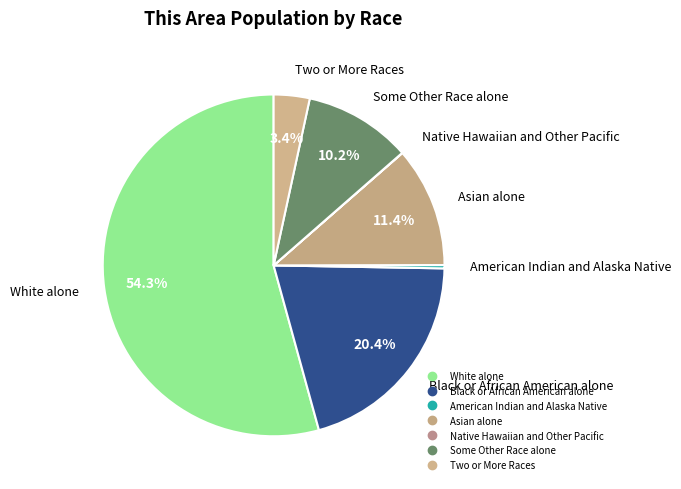

How many segments does this pie chart have?

7